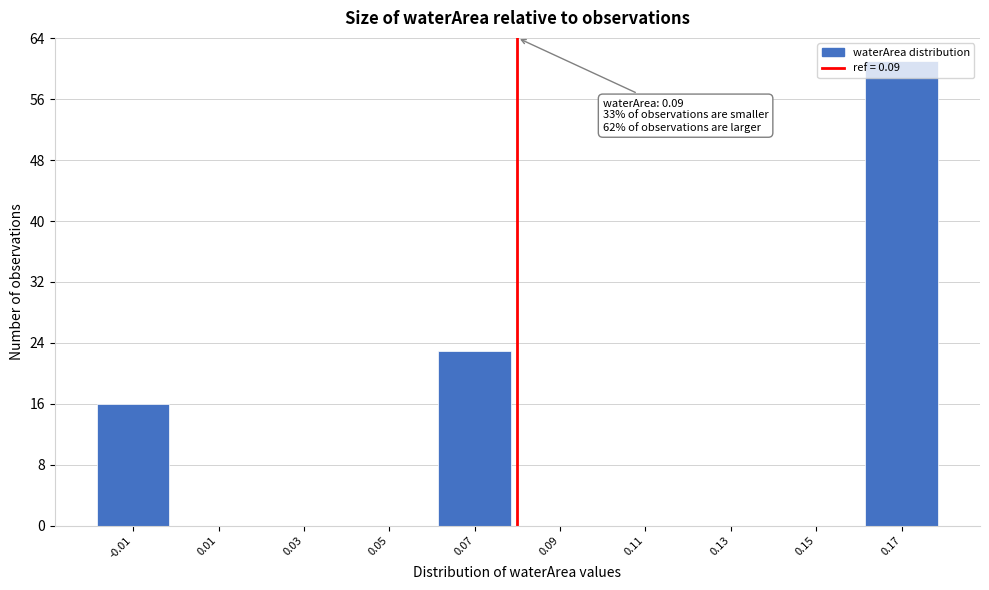

Between 0.07 and 0.13, which is larger?

0.07